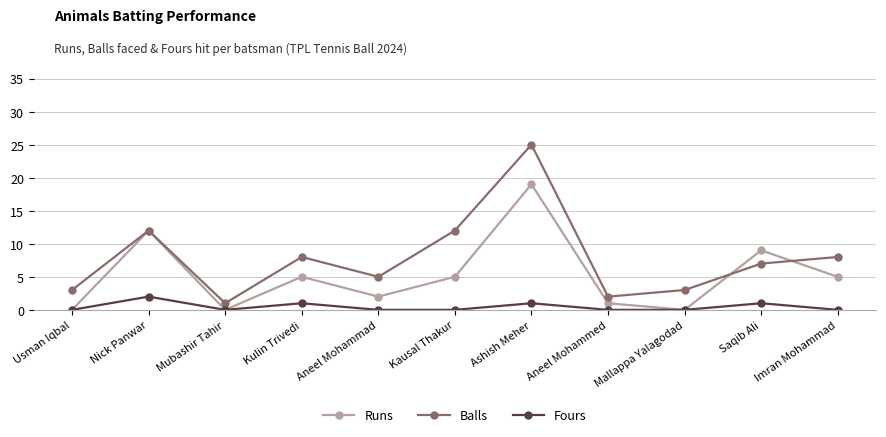

Which series ends up on top after the final intersection of Runs and Balls?

Balls